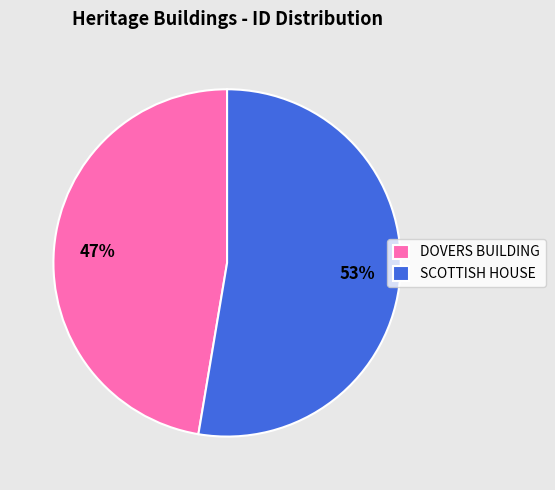

Which has a higher value, SCOTTISH HOUSE or DOVERS BUILDING?

SCOTTISH HOUSE